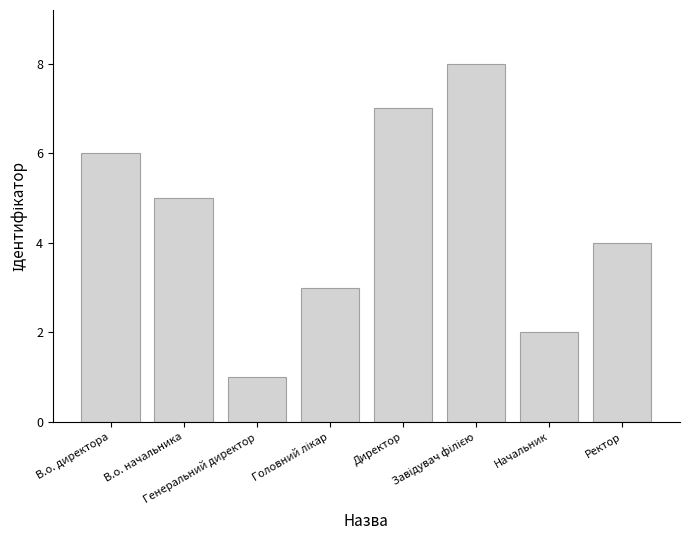

Are the bars horizontal?

No